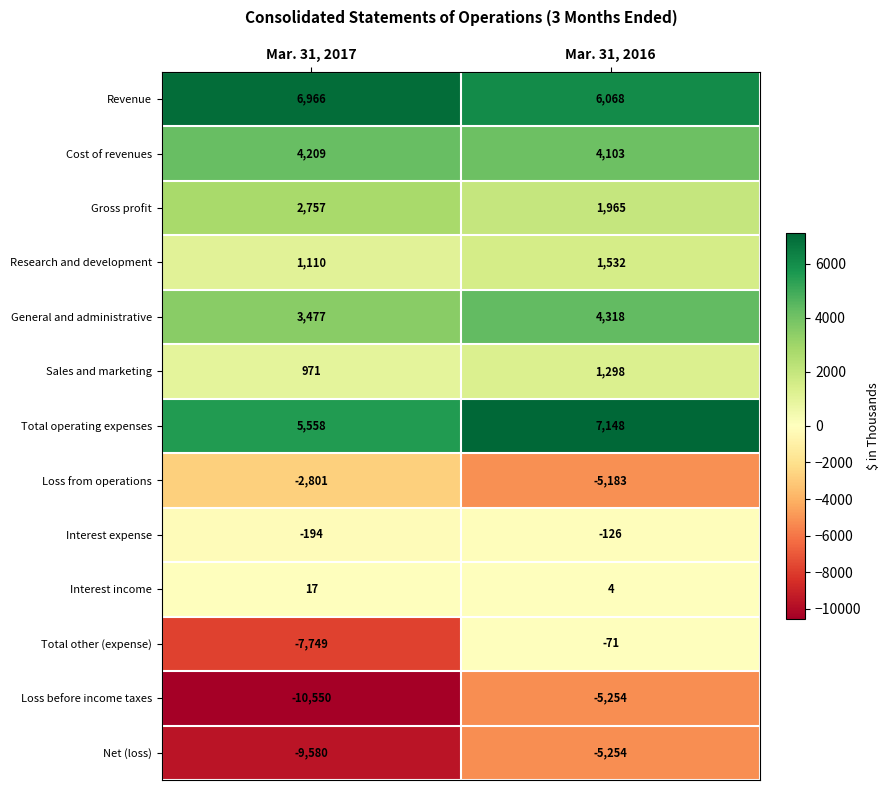

At Mar. 31, 2017, list the series in order from smallest to largest.

Loss before income taxes, Net (loss), Total other (expense), Loss from operations, Interest expense, Interest income, Sales and marketing, Research and development, Gross profit, General and administrative, Cost of revenues, Total operating expenses, Revenue